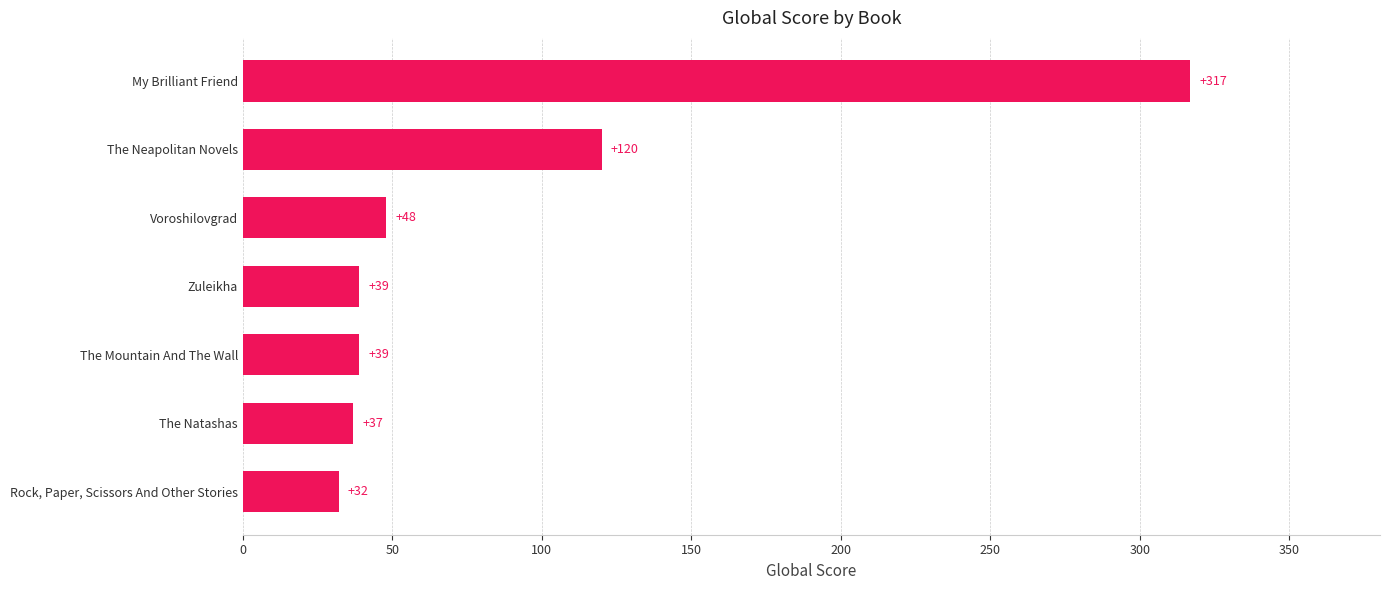

Approximately how many times larger is the value at Rock, Paper, Scissors And Other Stories compared to The Natashas?

0.9